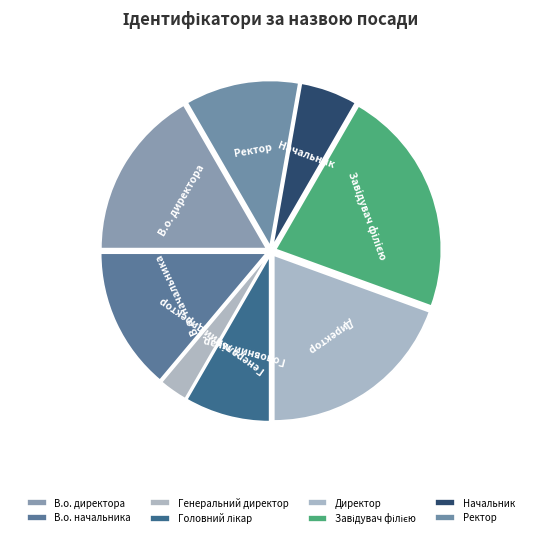

Is there a majority slice in this chart?

No